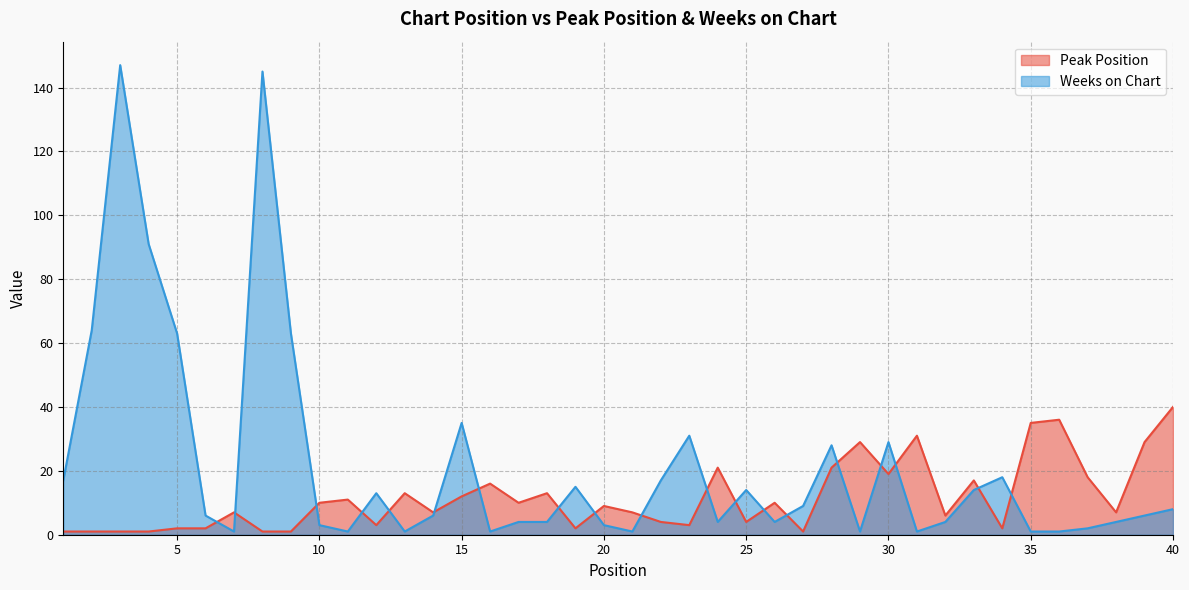

Is the value of Peak Position at 25 greater than the value of Weeks on Chart at 27?

No